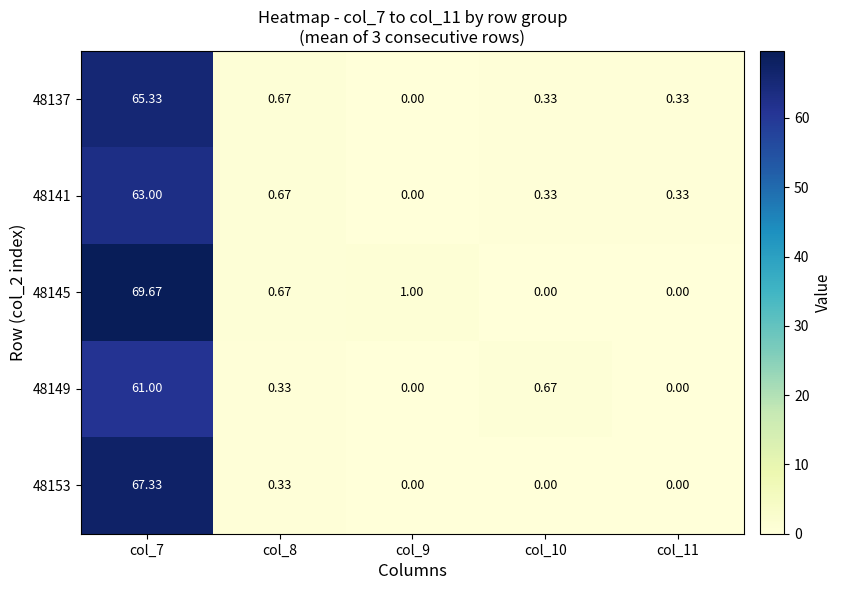

Is the value of 48149 at col_7 greater than the value of 48153 at col_11?

Yes